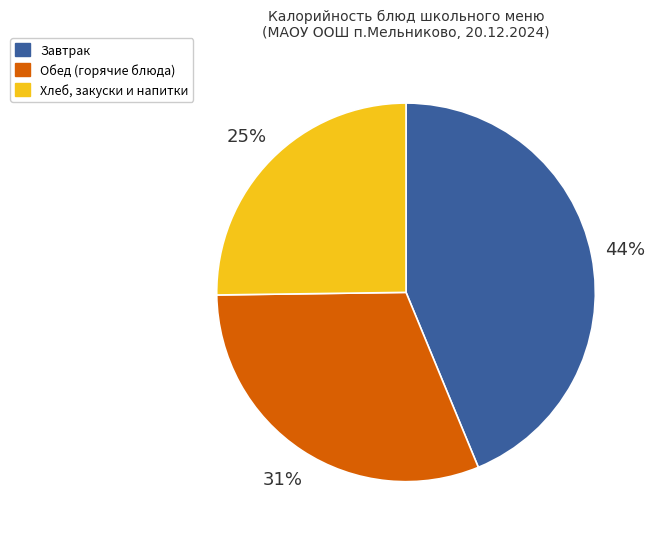

Does any single category account for the majority?

No